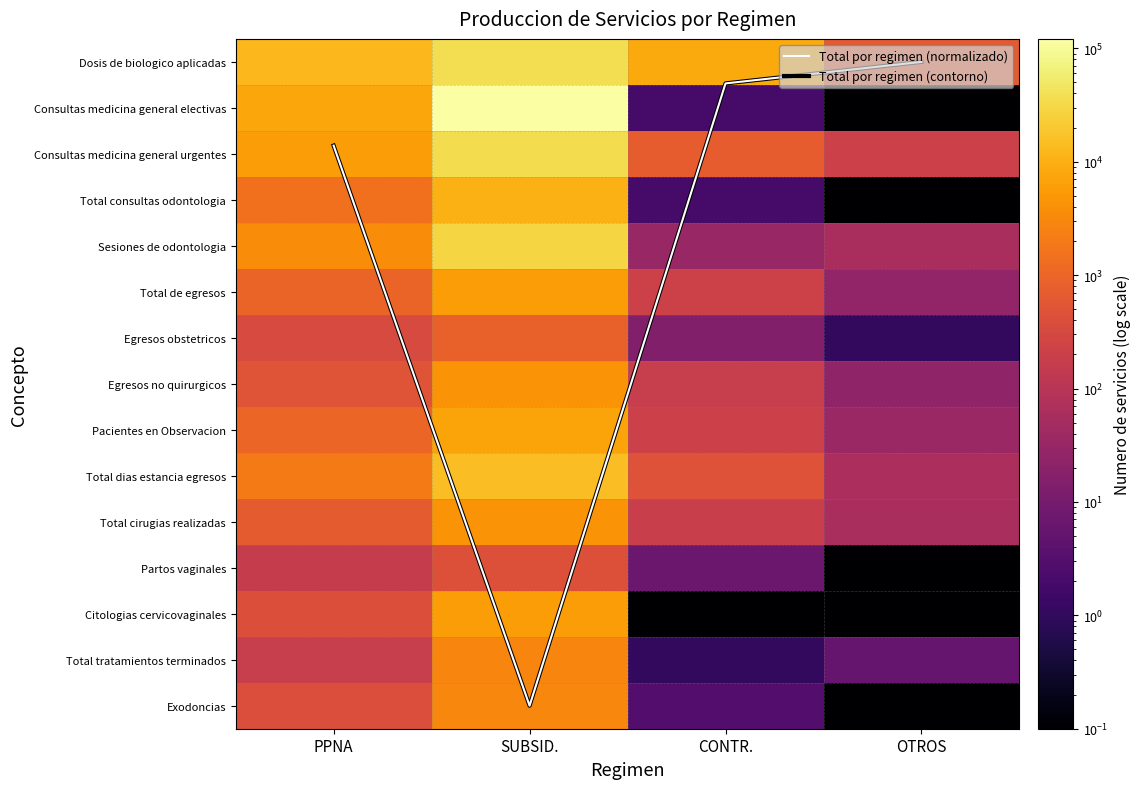

True or false: Partos vaginales has a value of 0.1 at OTROS.

True